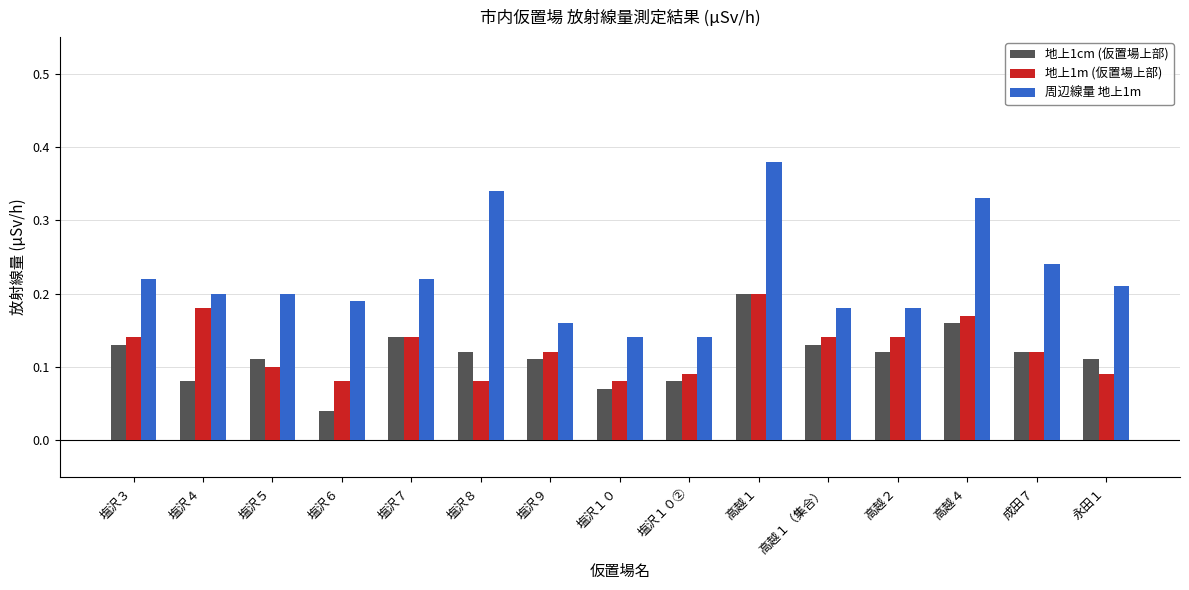

What is the sum of all 地上1m (仮置場上部) values?

1.9